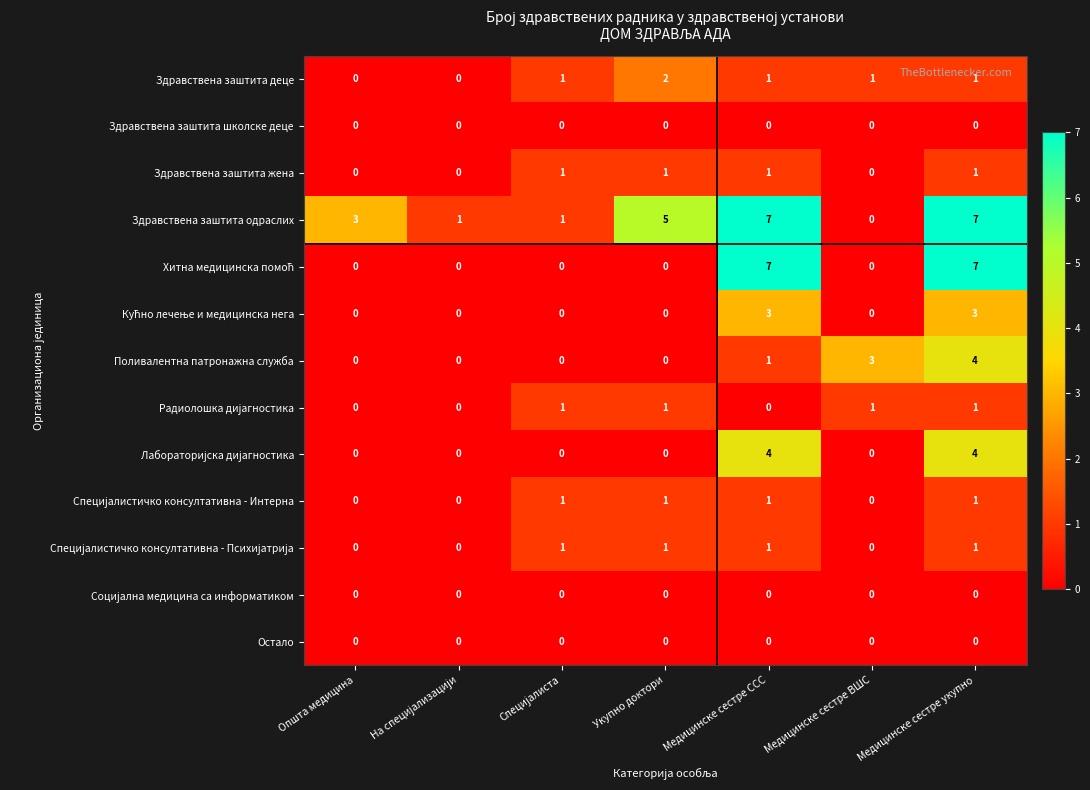

What is the maximum value shown in the chart?

7